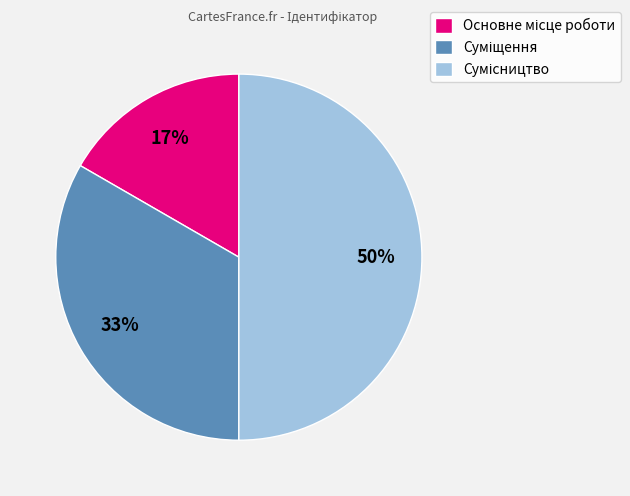

To the nearest percent, what is the difference between the largest and smallest slice percentages?

33%